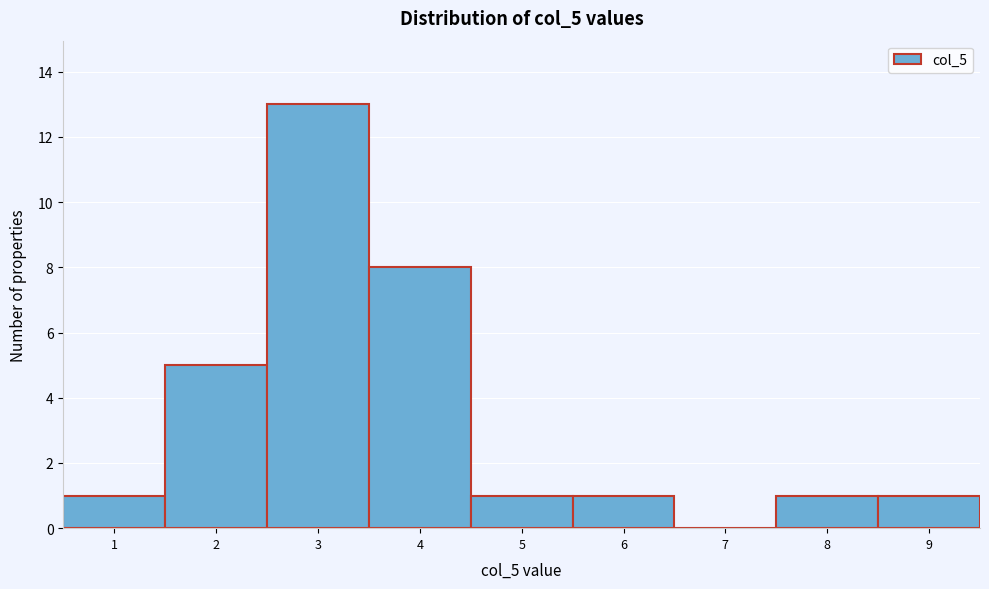

Reading left to right, transcribe this chart: for each bar, give the range it covers on the x-axis and its height. The values are not printed on the chart, so give them approximately, as read against the axis.

0.5 to 1.5: 1
1.5 to 2.5: 5
2.5 to 3.5: 13
3.5 to 4.5: 8
4.5 to 5.5: 1
5.5 to 6.5: 1
6.5 to 7.5: 0
7.5 to 8.5: 1
8.5 to 9.5: 1